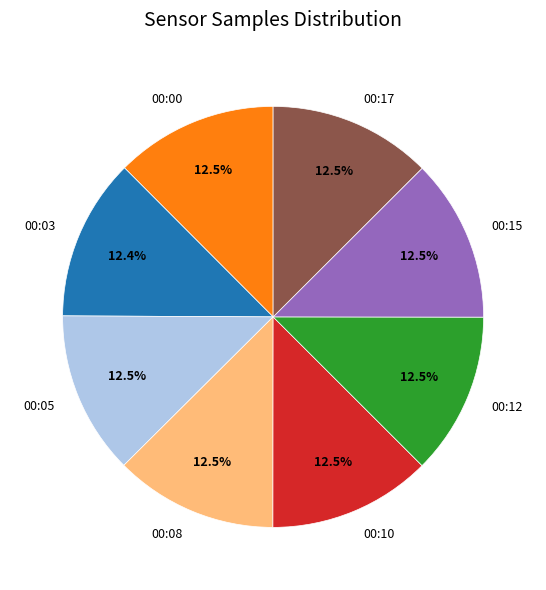

Is it true that 00:15 is 5% of the pie?

False